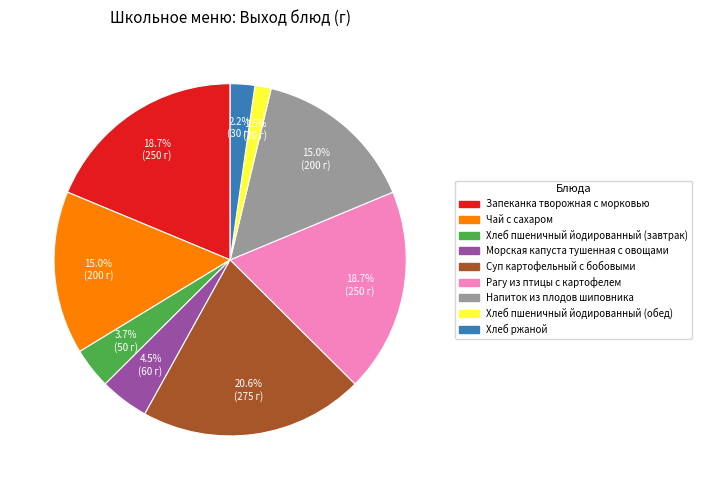

Does Суп картофельный с бобовыми account for over 50% of the chart?

No